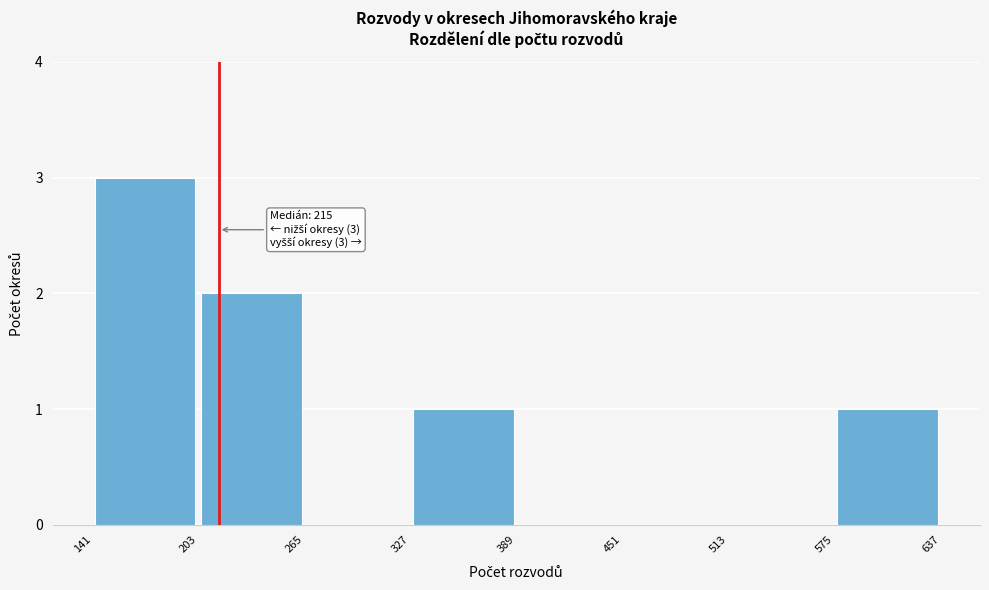

Over which range of the x-axis is the bar tallest?

141 to 203